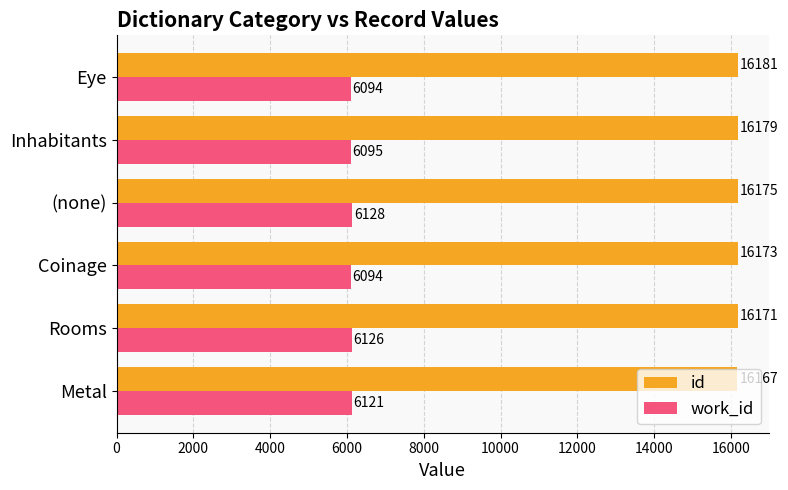

What is the difference between the second highest and second lowest values in the work_id series?

32.0